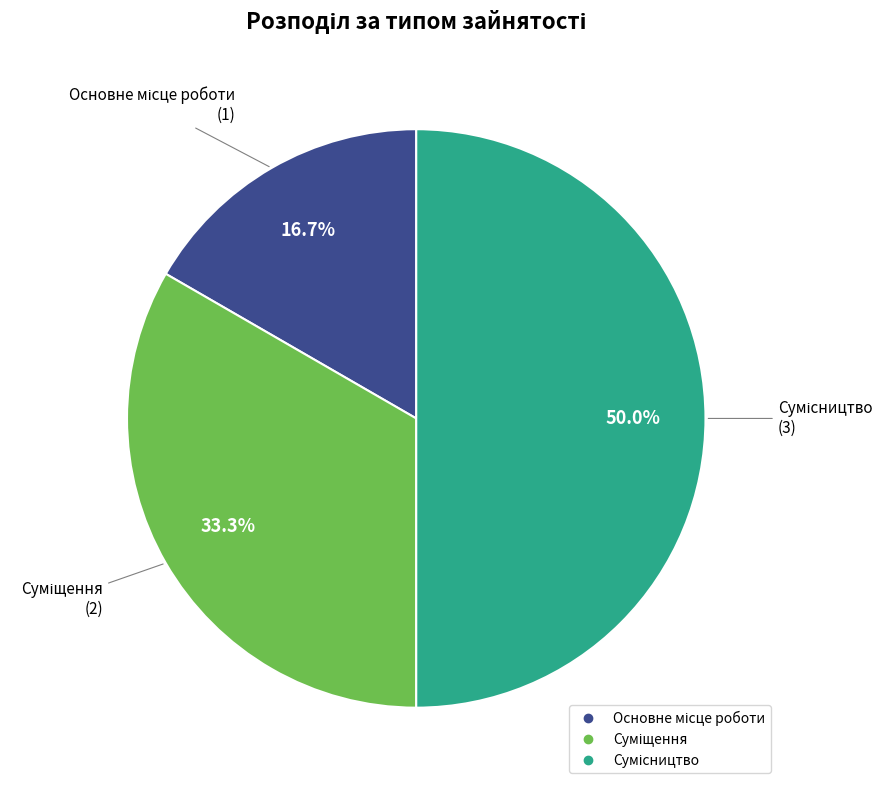

What portion of the pie excludes Суміщення?

66.7%